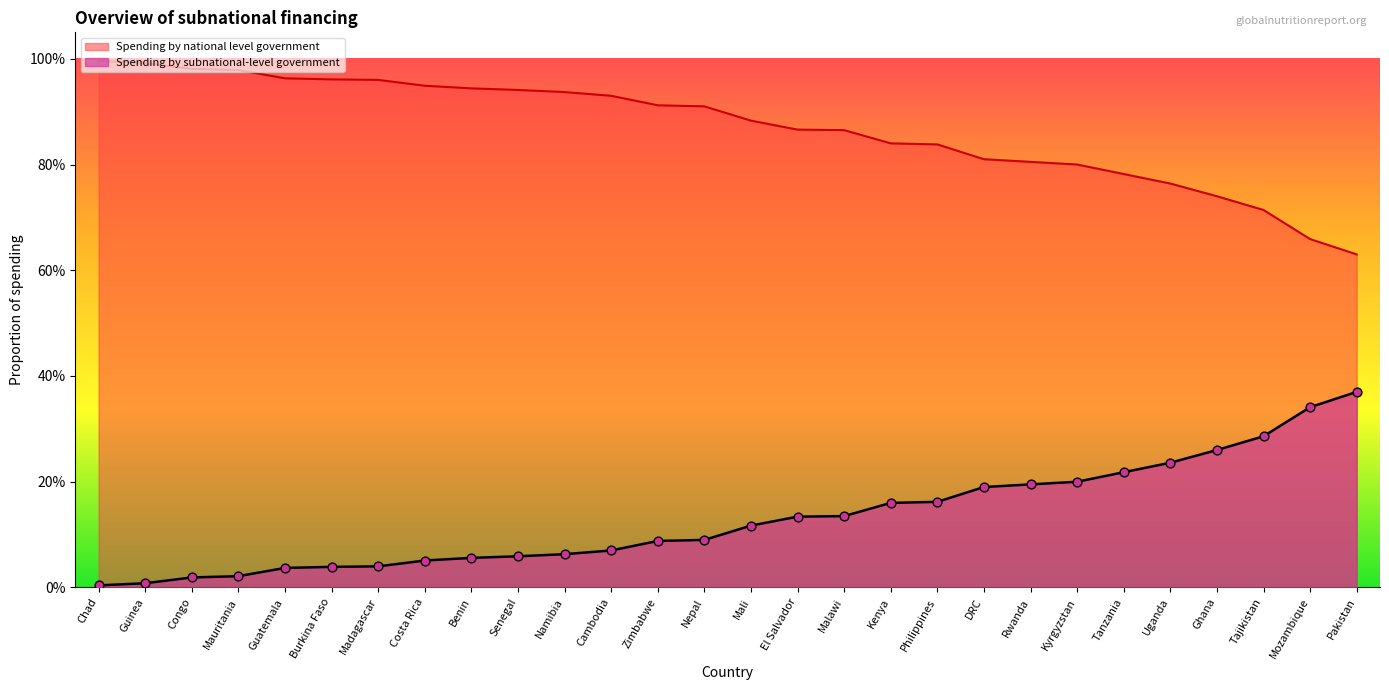

What is the total value across all series at Mauritania?

1.0